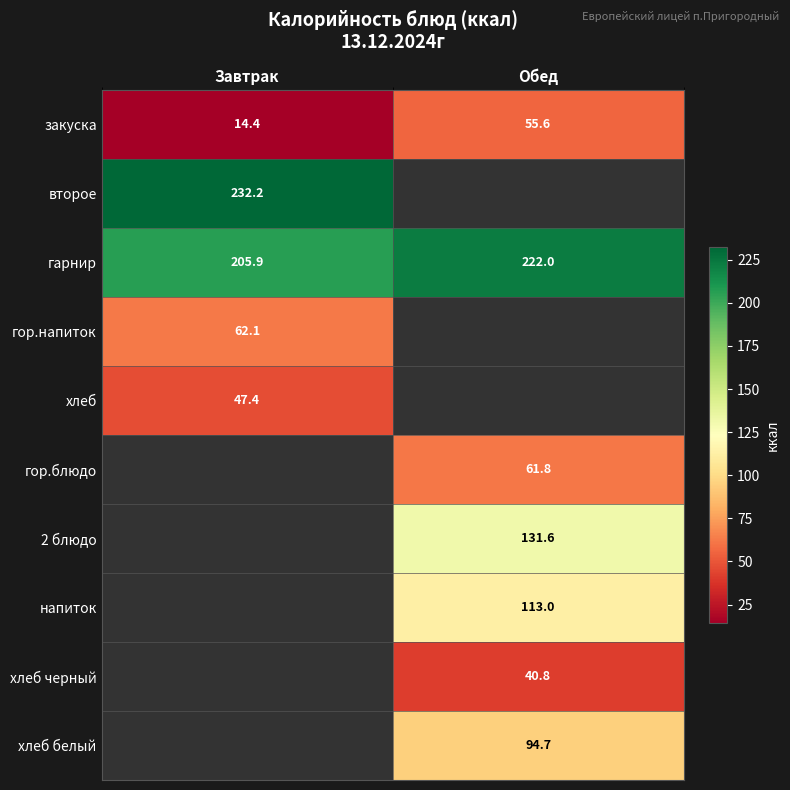

The гор.напиток series shows 62.1 at Завтрак. True or false?

True